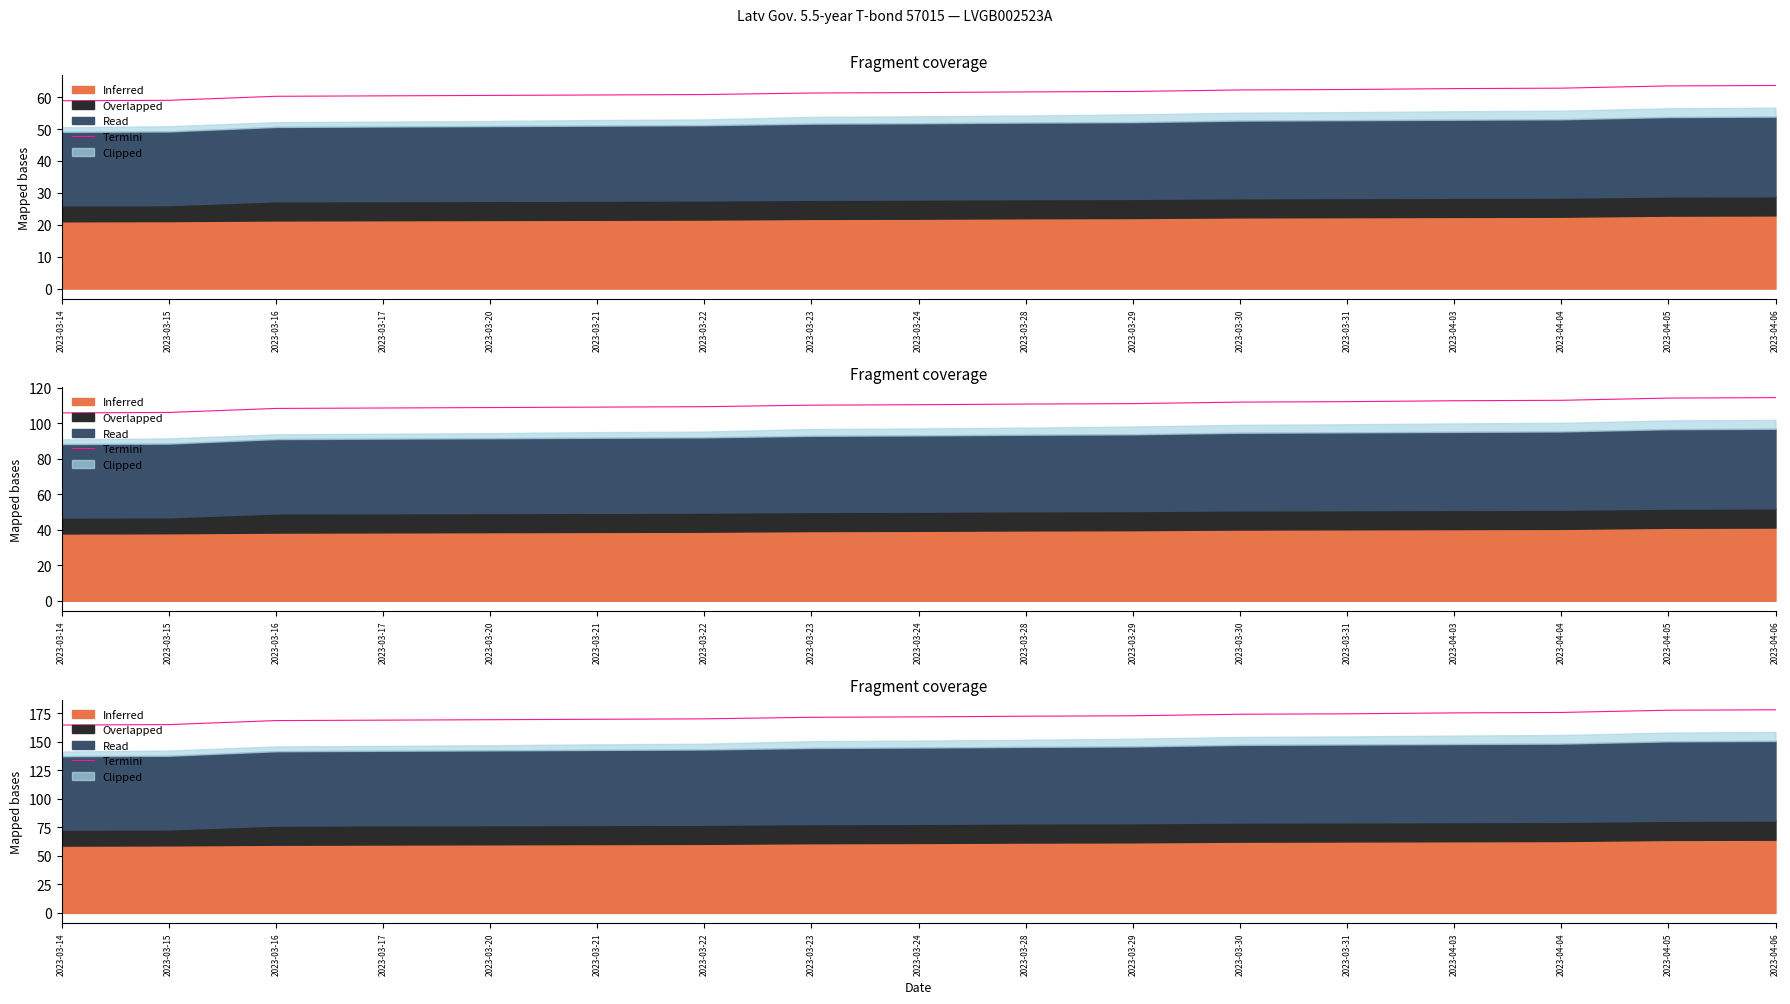

Reading left to right, what are all the values shown in this chart?

164.8	165.2	168.7	169.1	169.5	169.9	170.3	171.6	172.0	172.6	172.9	174.3	174.7	175.5	175.9	177.8	178.2